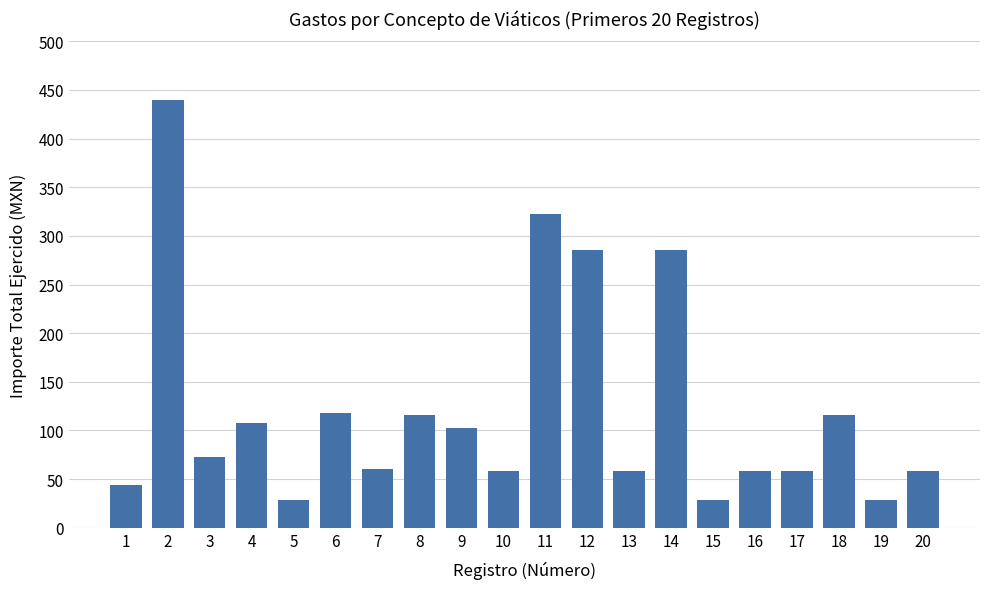

At which label does the data first exceed 73?

2